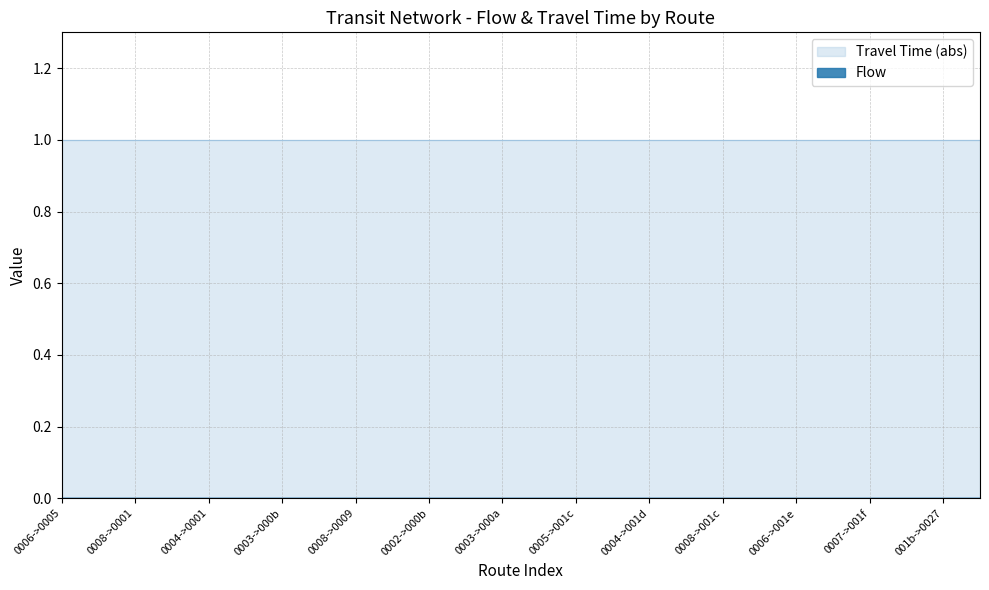

Rank the categories by Travel Time value from highest to lowest.

0, 1, 2, 3, 4, 5, 6, 7, 8, 9, 10, 11, 12, 13, 14, 15, 16, 17, 18, 19, 20, 21, 22, 23, 24, 25